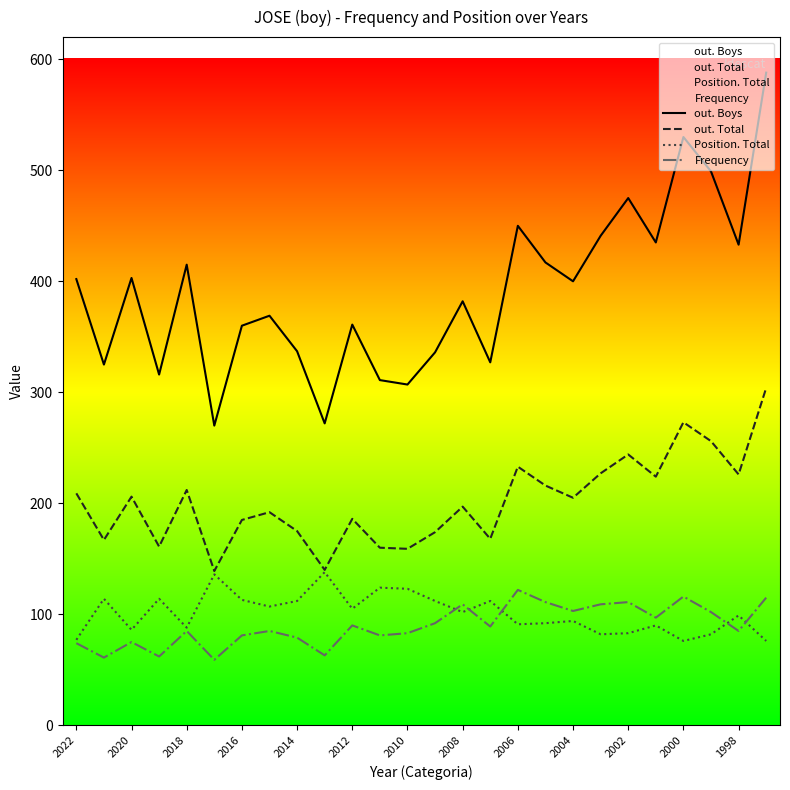

What is the minimum value for Frequency?

59